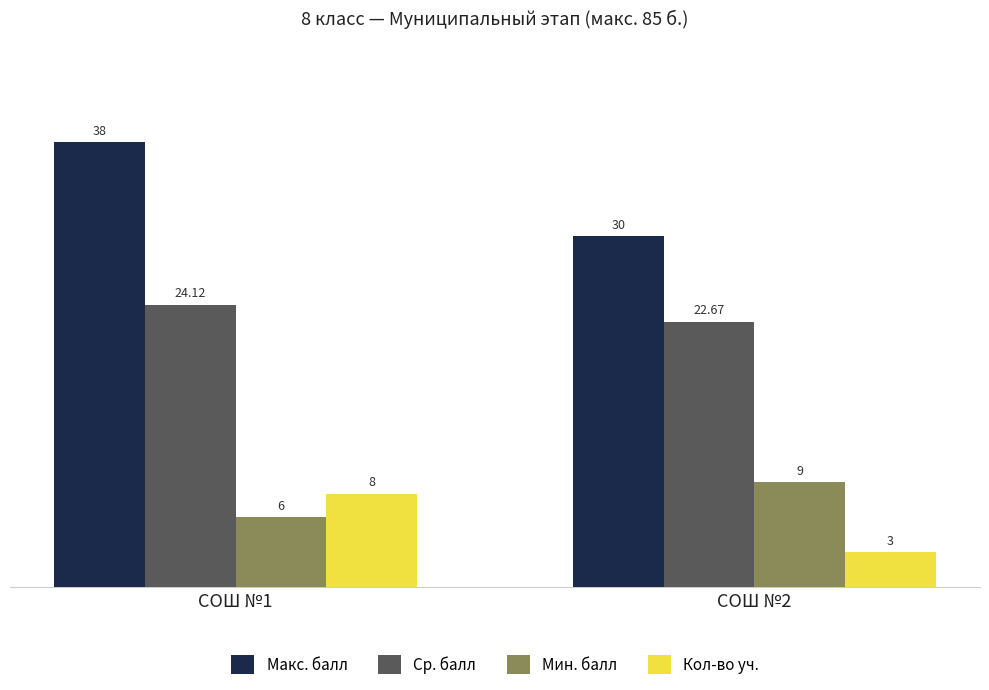

Count the number of categories in the chart.

2